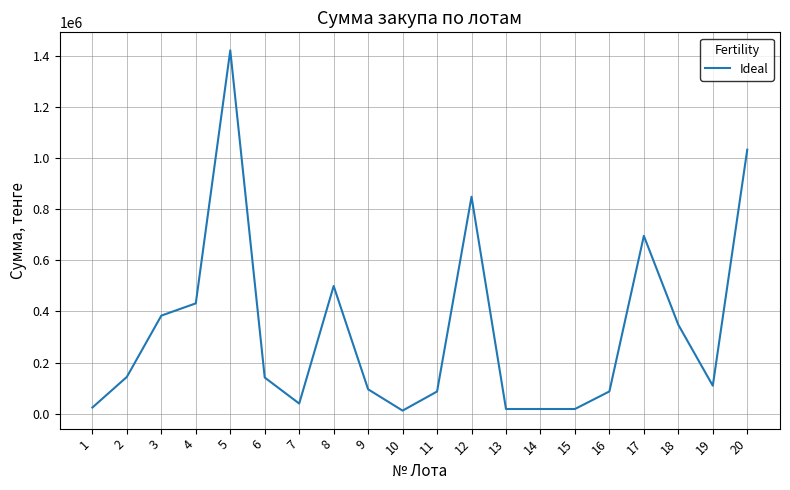

Is it true that the value at 18 is 223324?

False